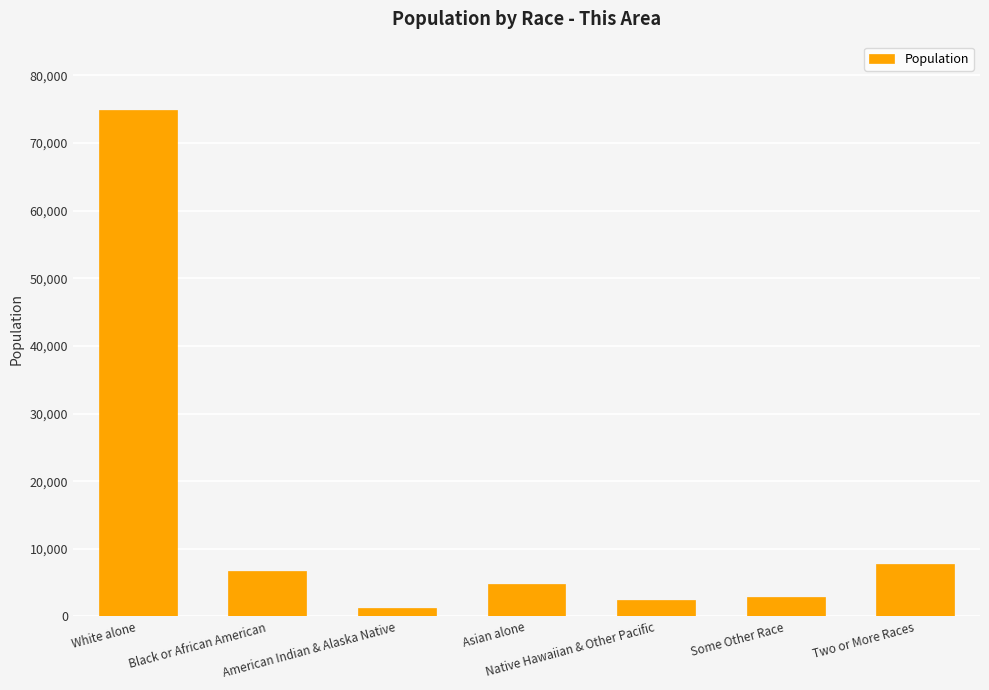

Approximately how many times larger is the value at Native Hawaiian & Other Pacific compared to Some Other Race?

0.8